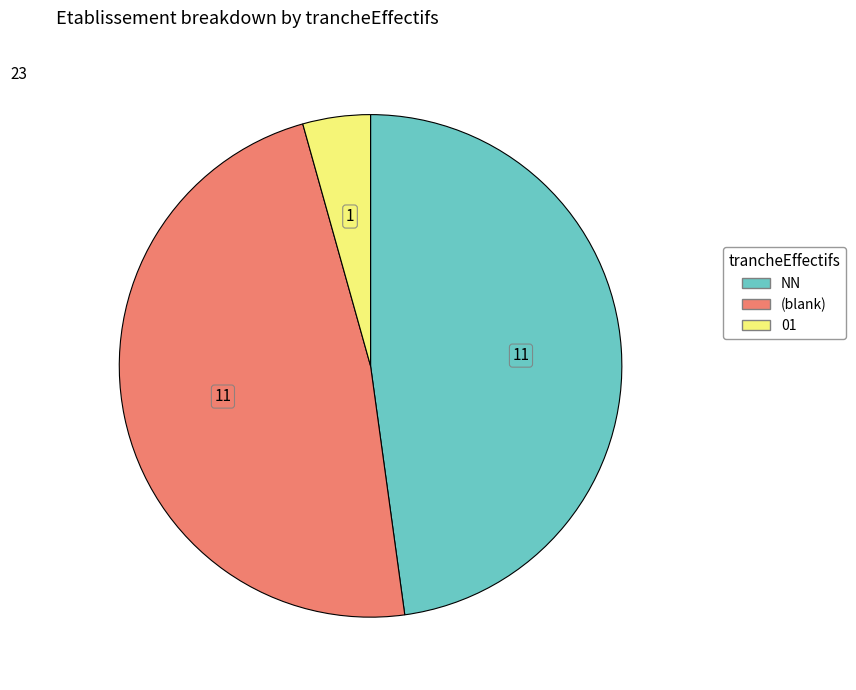

Is there any slice that represents more than half of the pie?

No